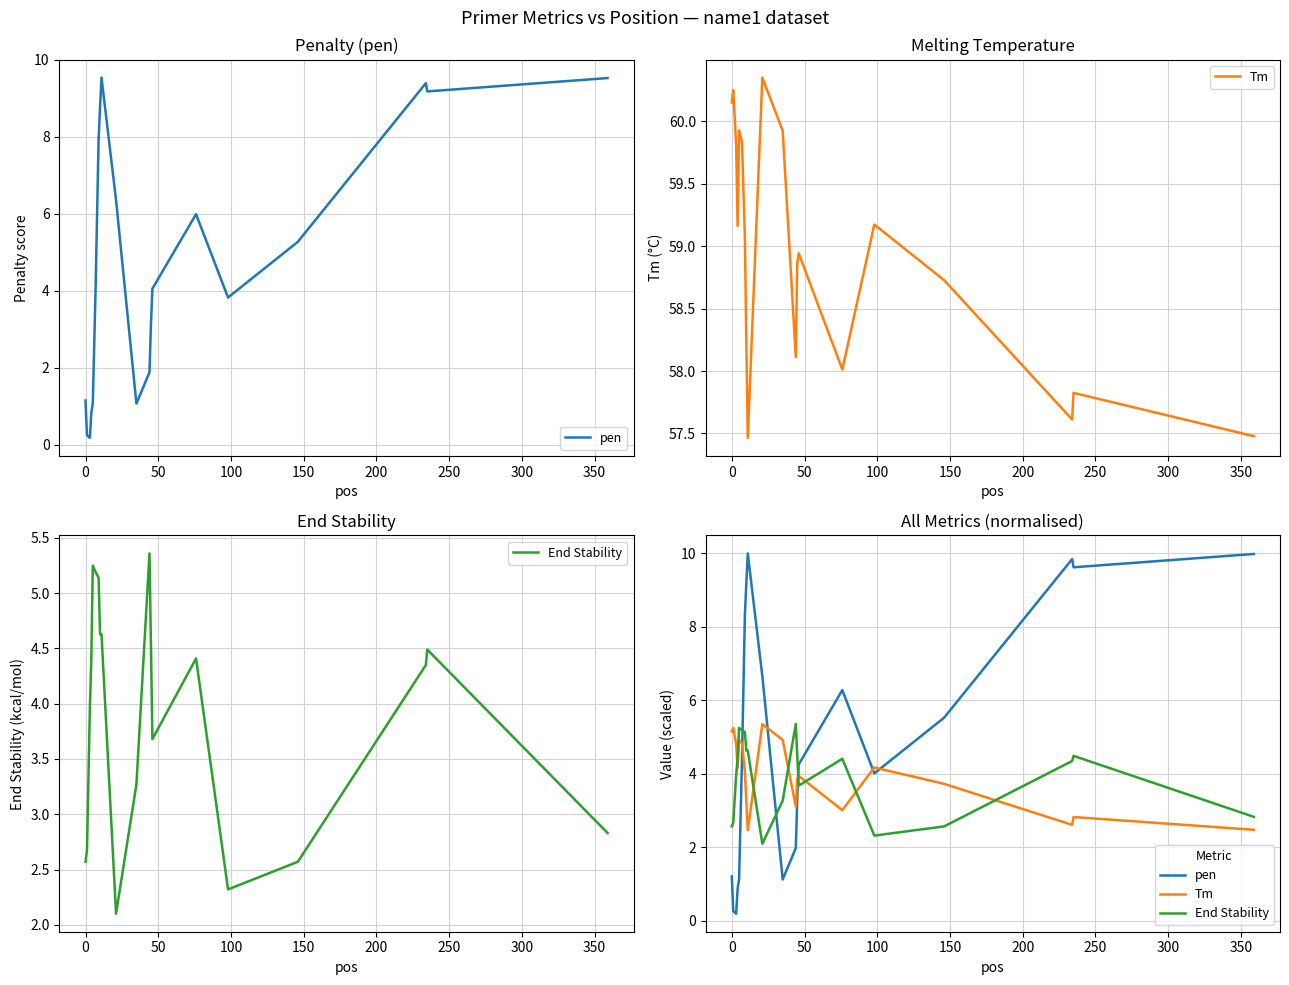

Which series has the largest range (max minus min)?

pen